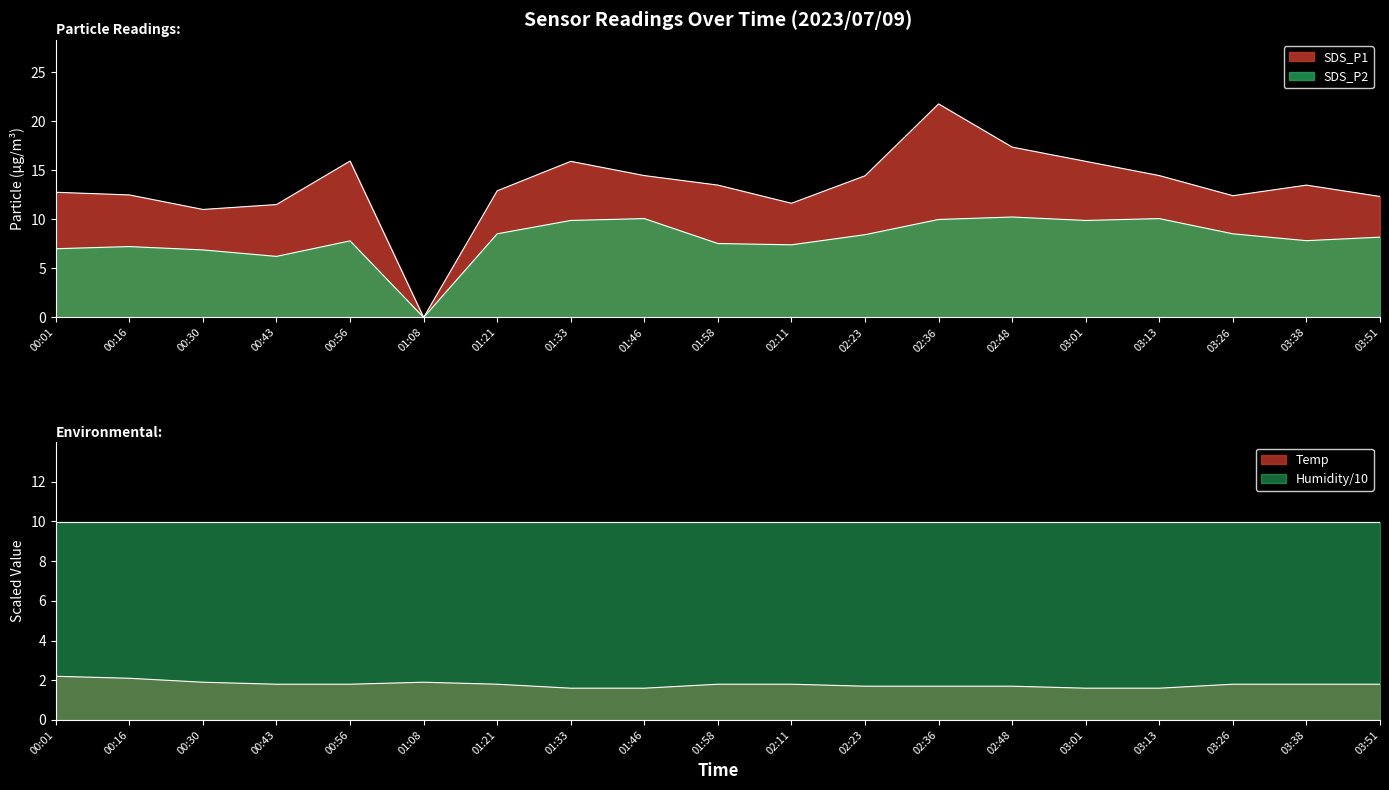

Which series changed the most between 01:33 and 02:48?

SDS_P1